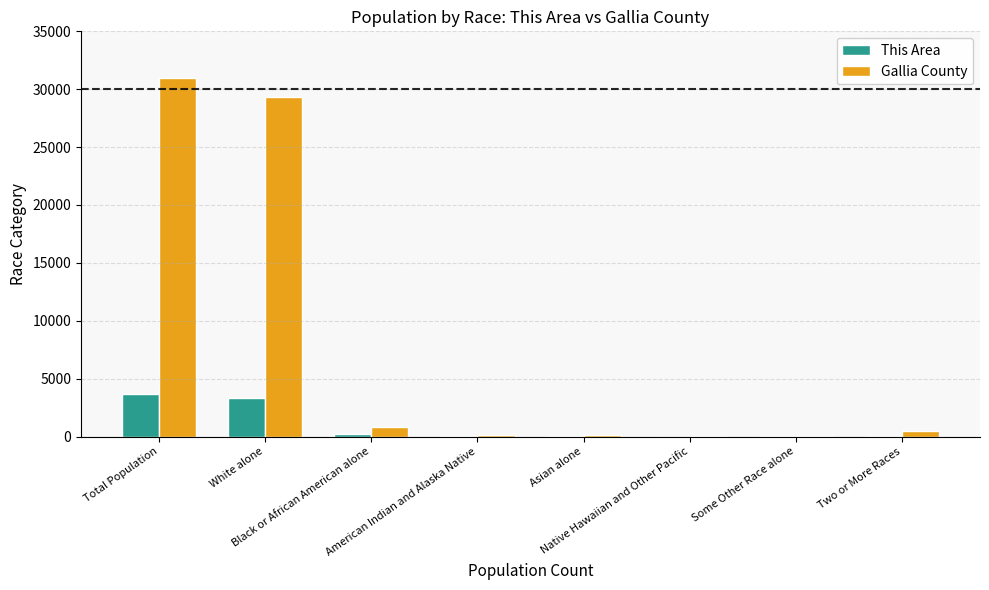

What is the average value of the This Area series?

916